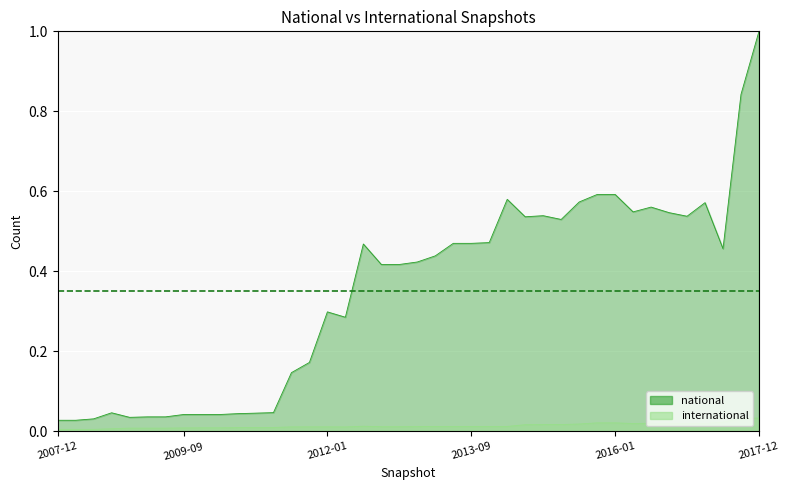

Is it true that national equals 0.6 at 2016-01?

True